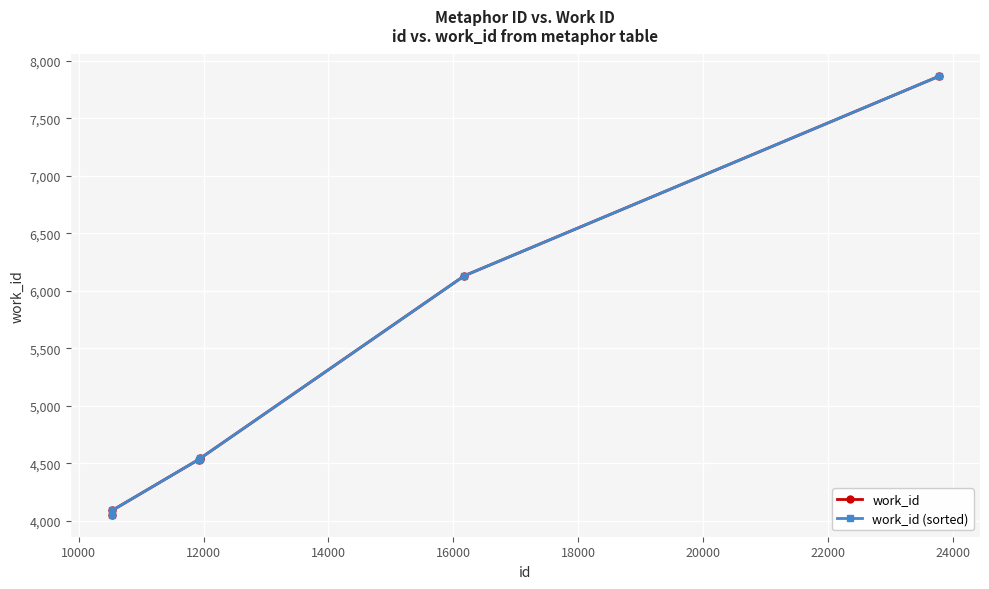

True or false: work_id has more than 1 points higher than both neighbors.

False